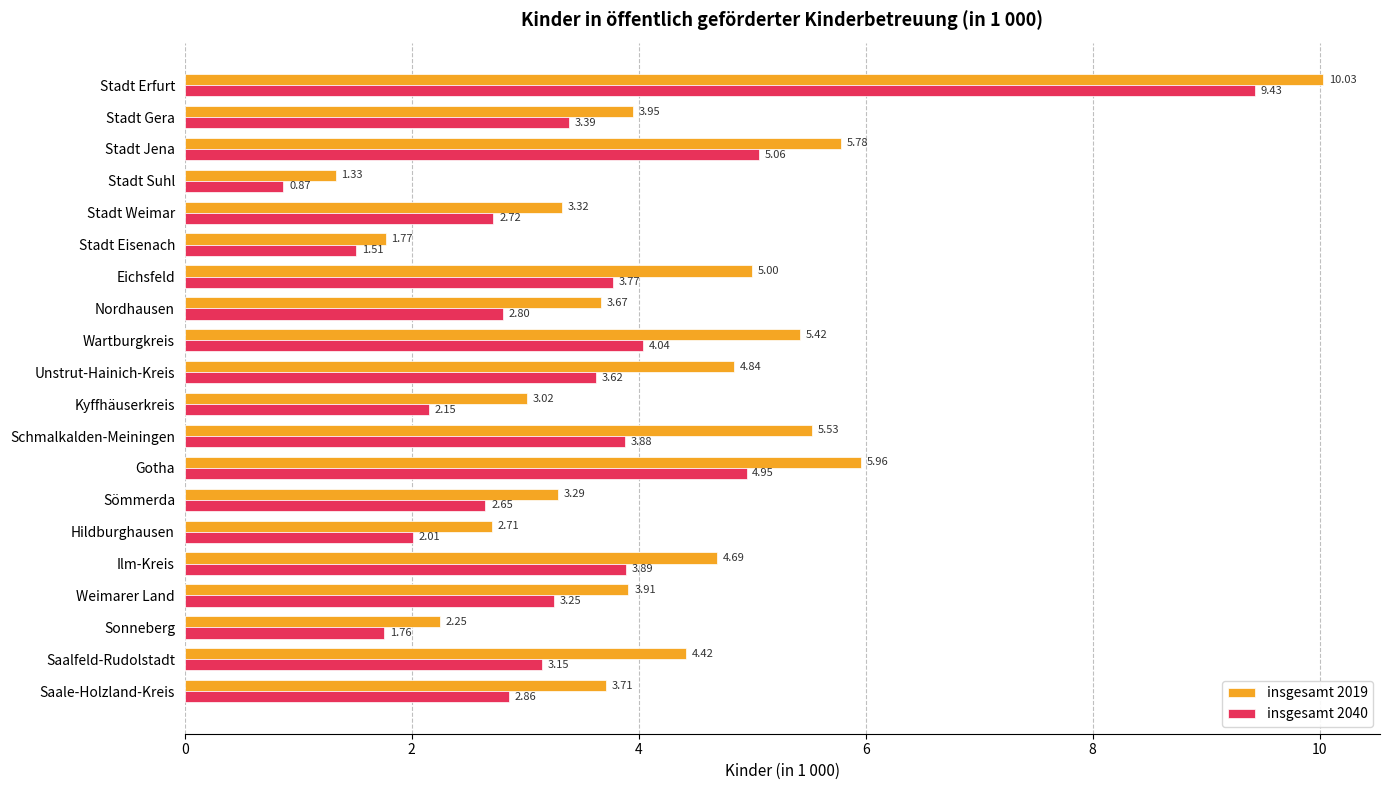

What is the difference between the second highest and minimum values in the insgesamt 2019 series?

4.6